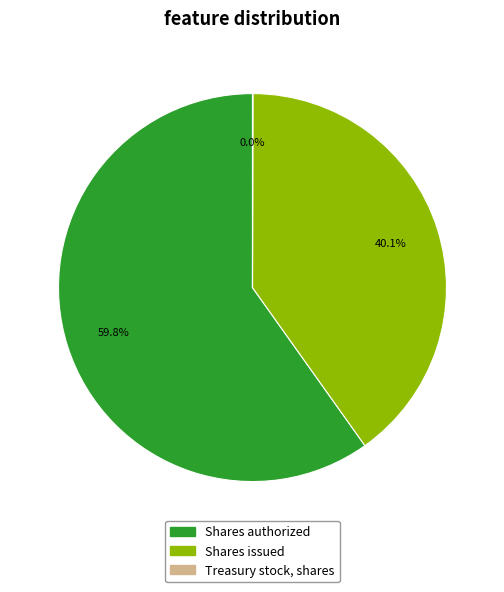

What is the largest slice in the pie chart?

Shares authorized